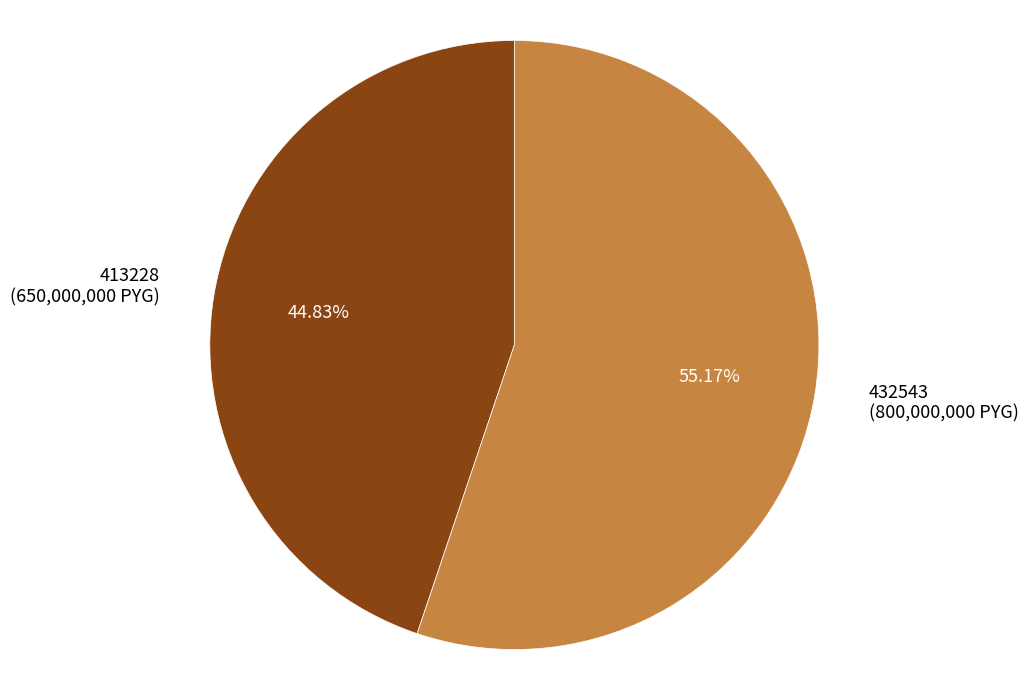

Which has a higher value, 432543 (800,000,000 PYG) or 413228 (650,000,000 PYG)?

432543 (800,000,000 PYG)